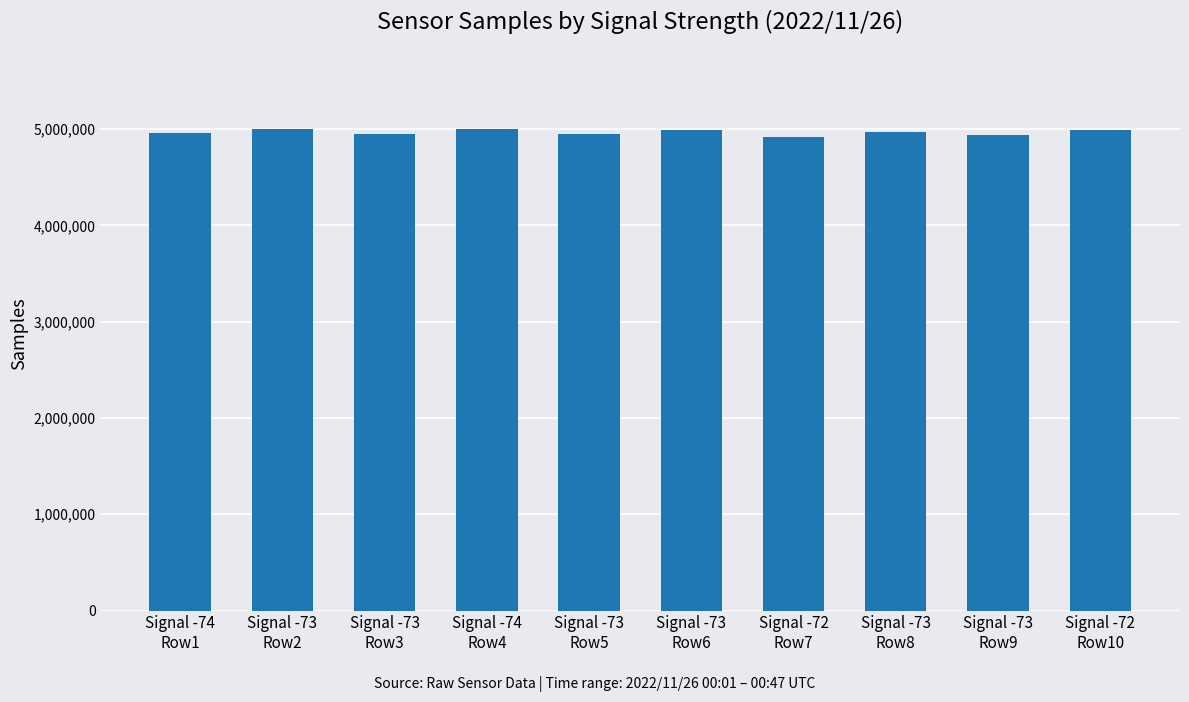

True or false: the data shows 4957701 at Signal -74
Row1.

True